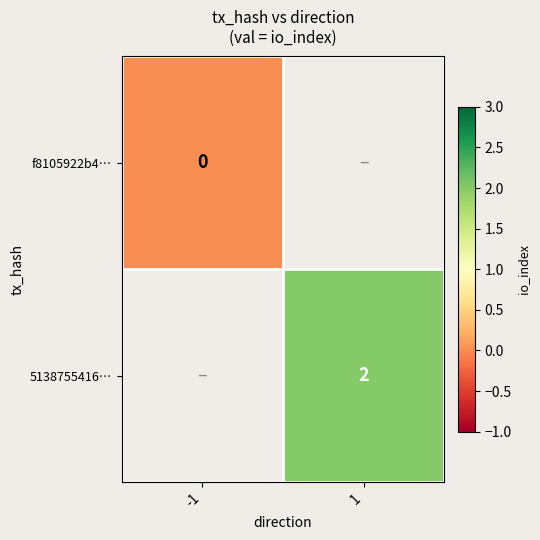

Is it true that 5138755416… equals 2 at 1?

True